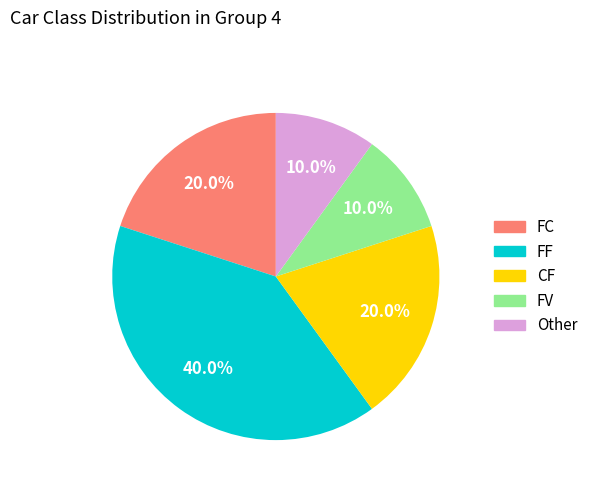

What is the total percentage of CF and FC?

40.0%